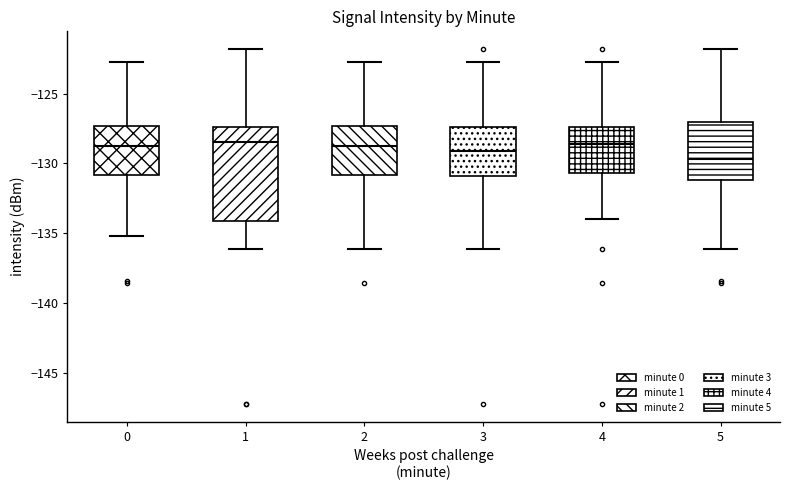

Comparing the boxes themselves (not the whiskers), which one is the tallest?

1